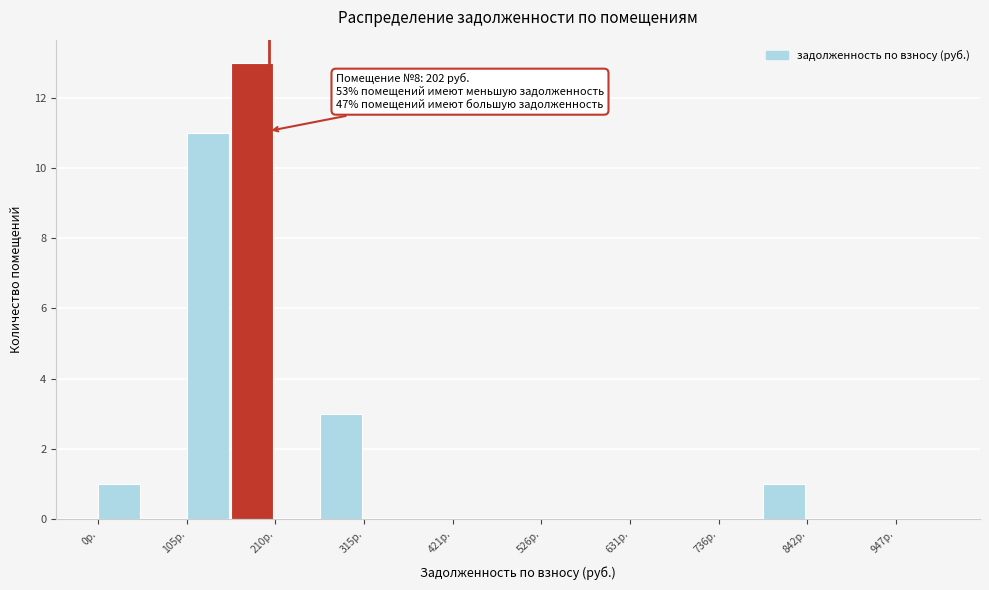

Read against the x-axis, roughly where is the centre of the tallest bar?

180